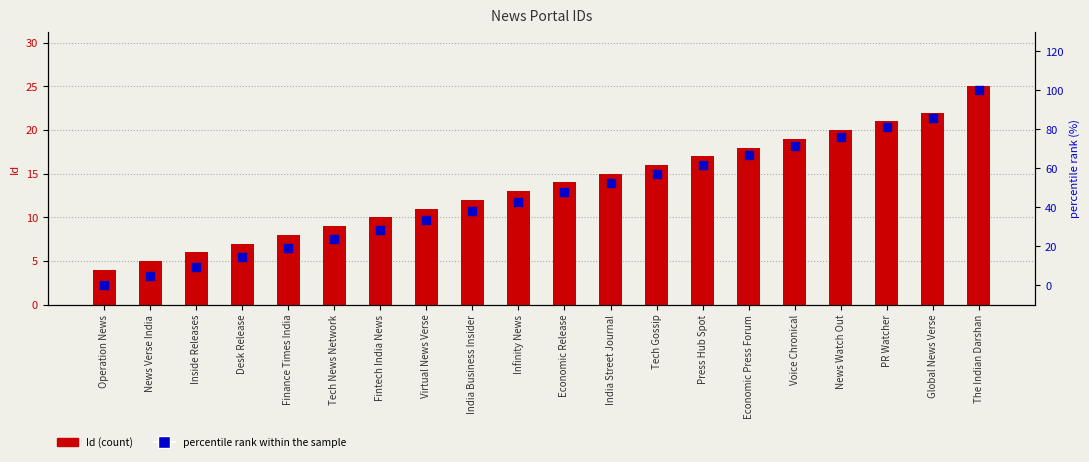

At how many categories does at least one series exceed 66?

6